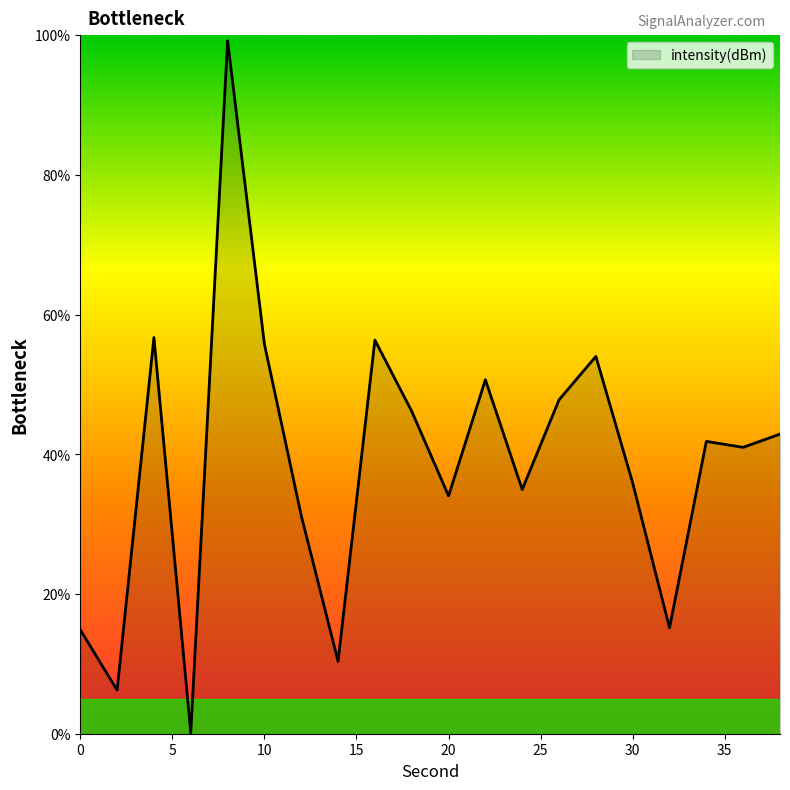

What is the maximum value shown in the chart?

99.2